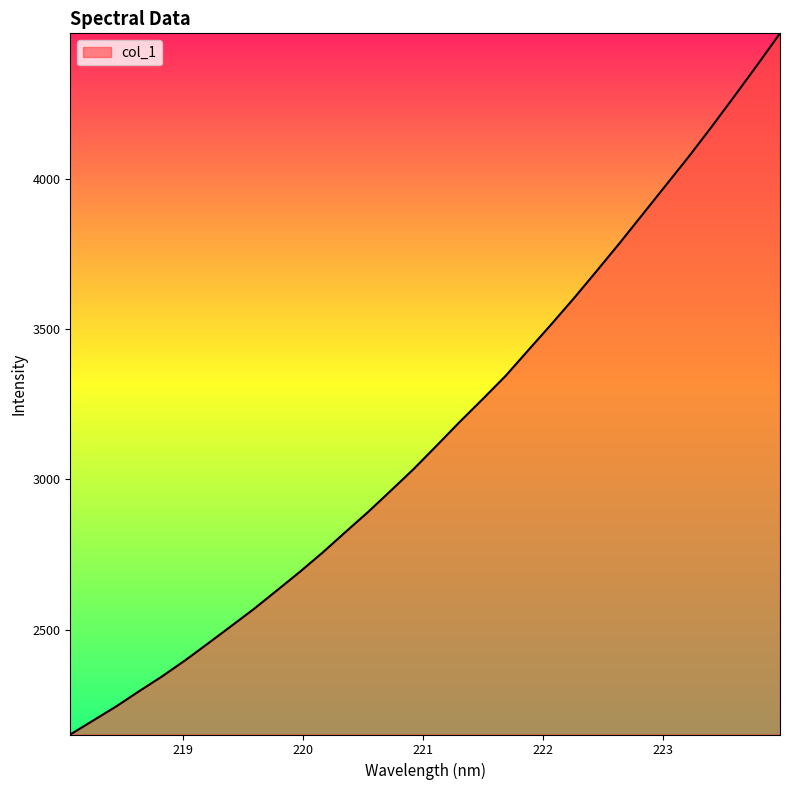

What is the smallest value displayed?

2150.8